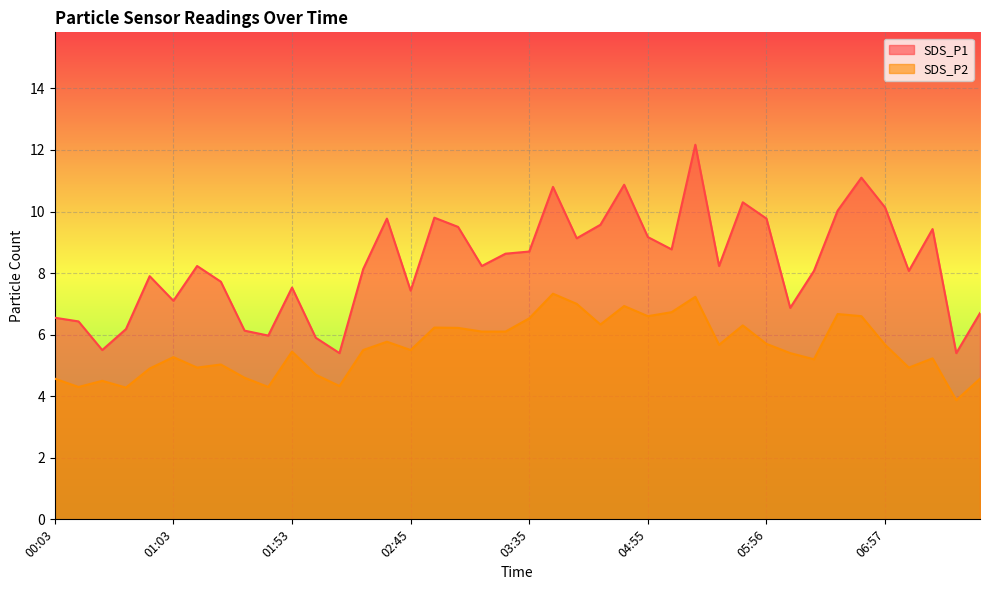

At 01:53, list the series in order from largest to smallest.

SDS_P1, SDS_P2